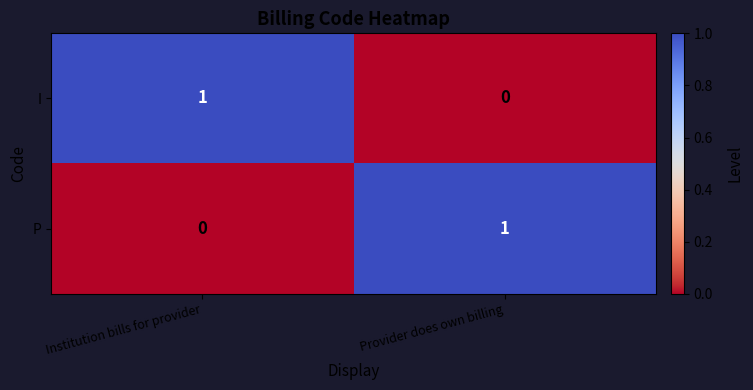

Rank the categories by P value from highest to lowest.

Provider does own billing, Institution bills for provider